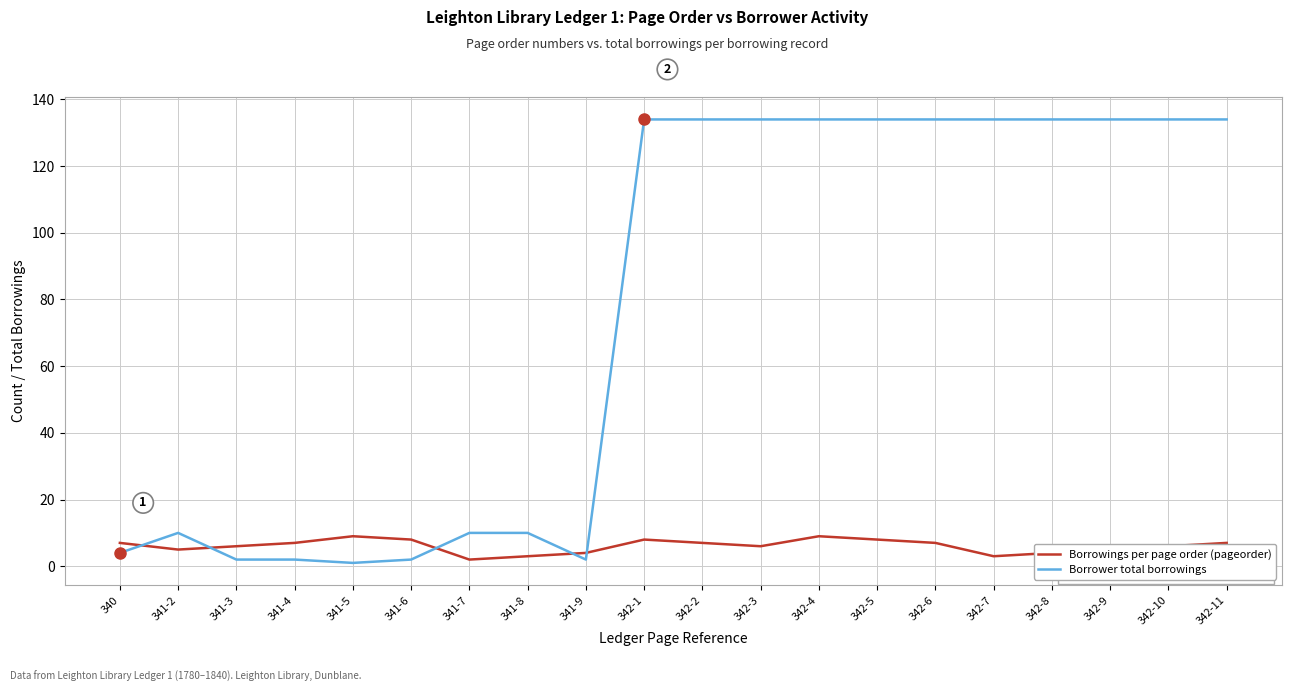

What is the smallest value displayed?

1